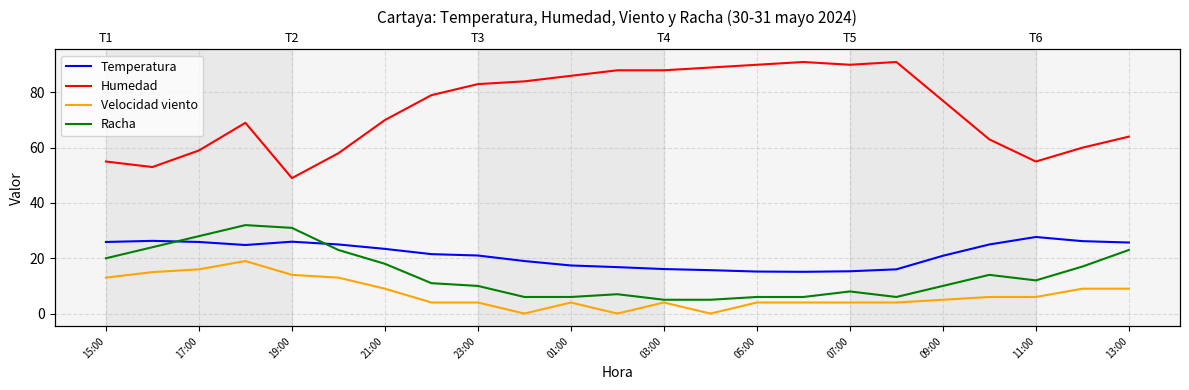

Which has a higher value, 05:00 or 01:00?

01:00